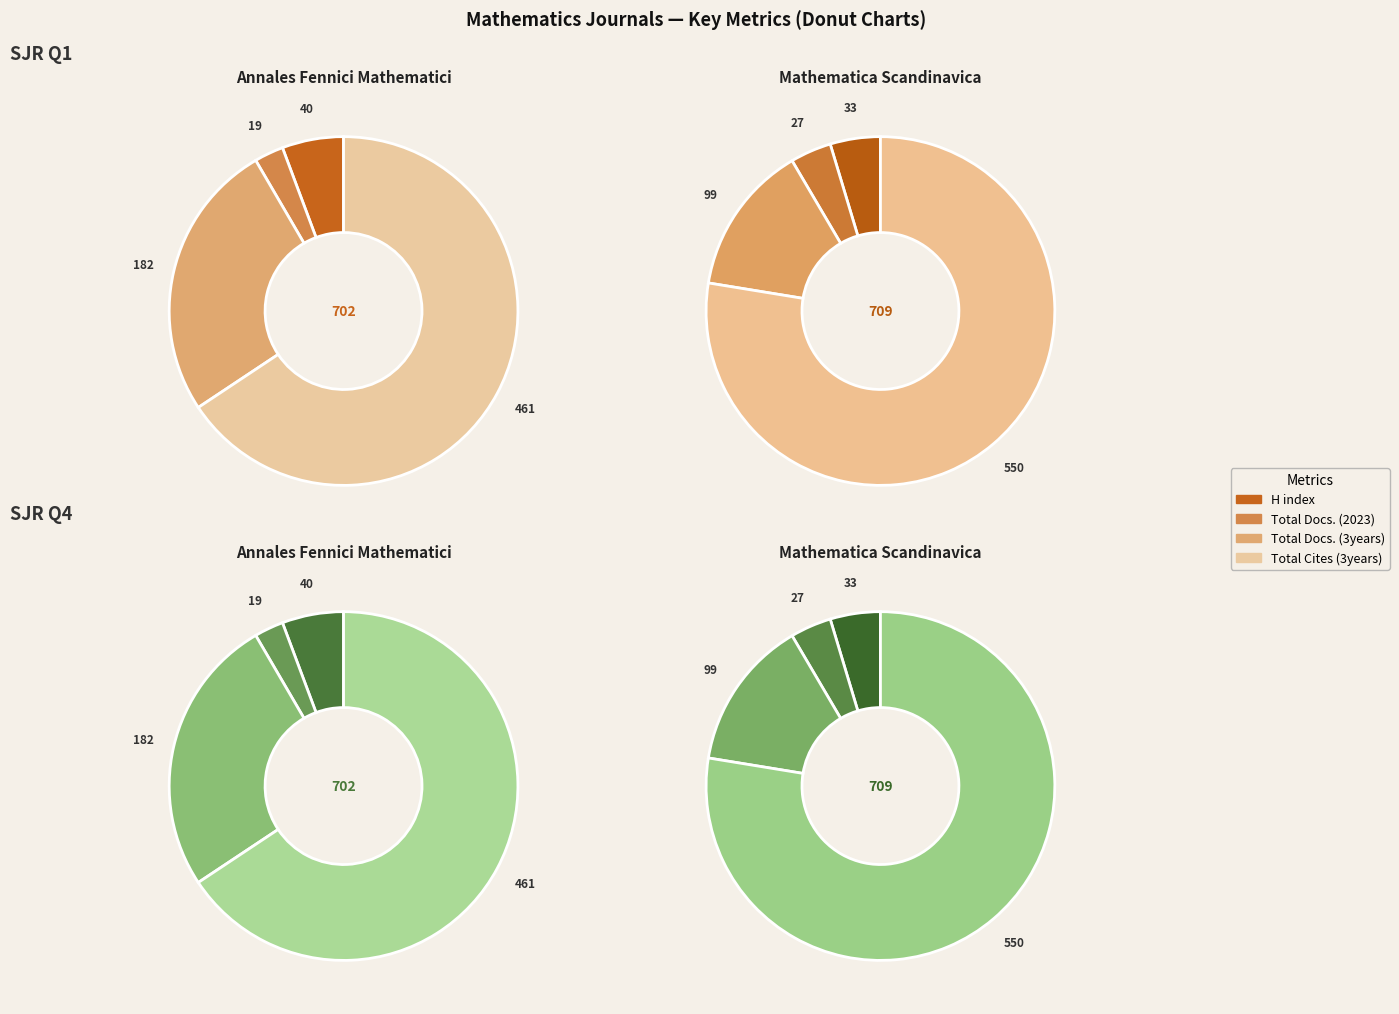

Is there a majority slice in this chart?

Yes